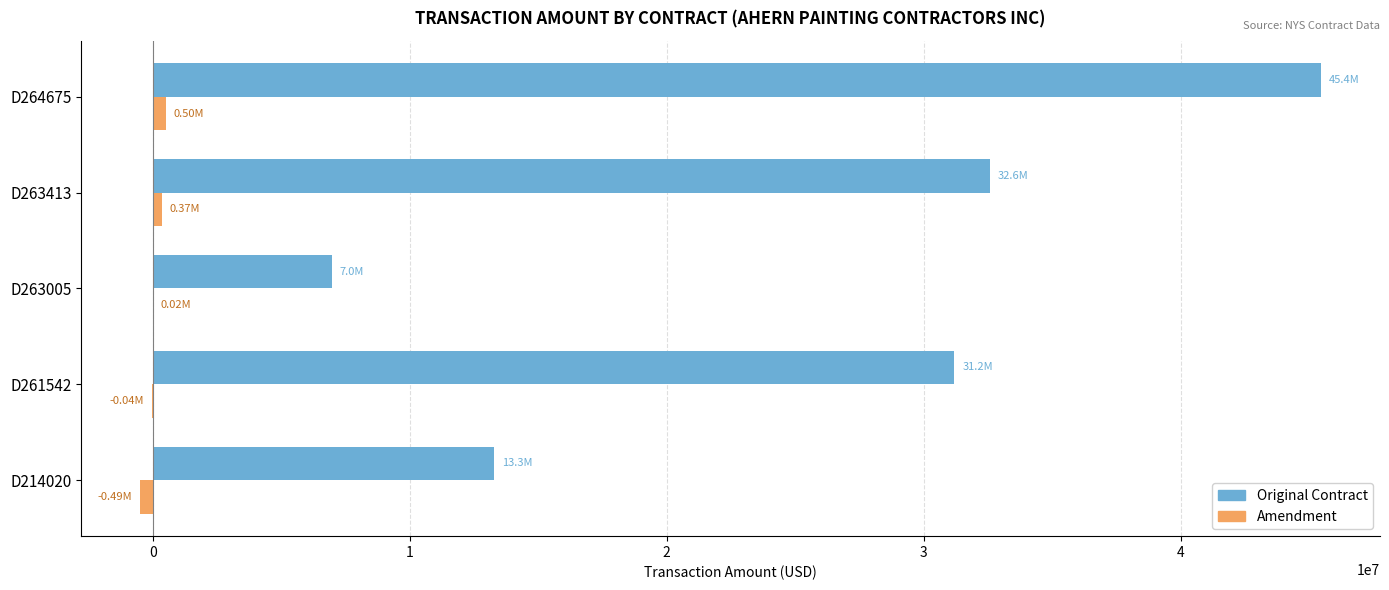

Which series has the largest total across all categories?

Original Contract